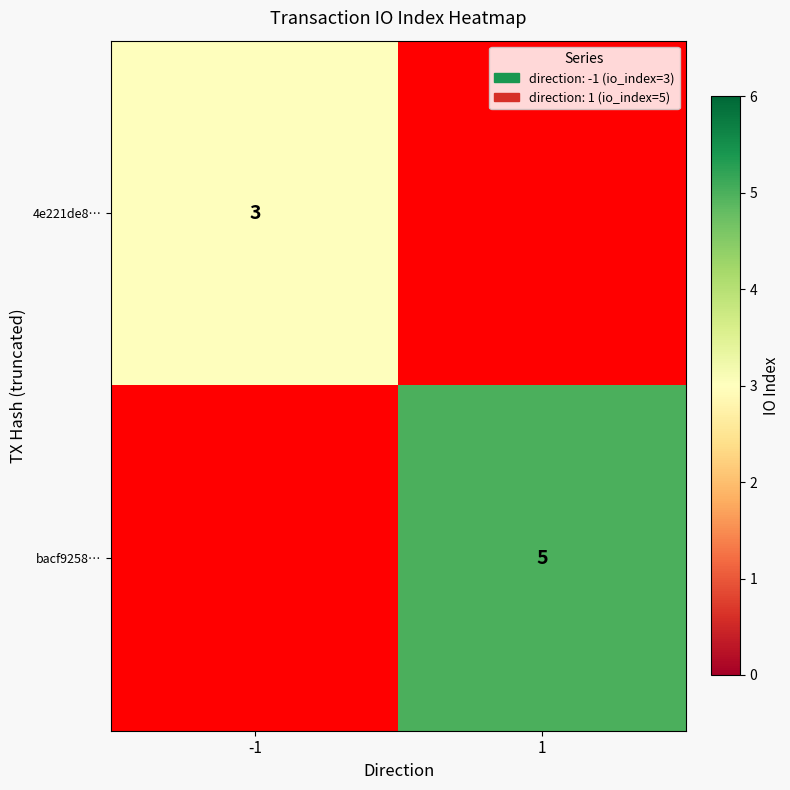

At how many categories does at least one series exceed 3?

1